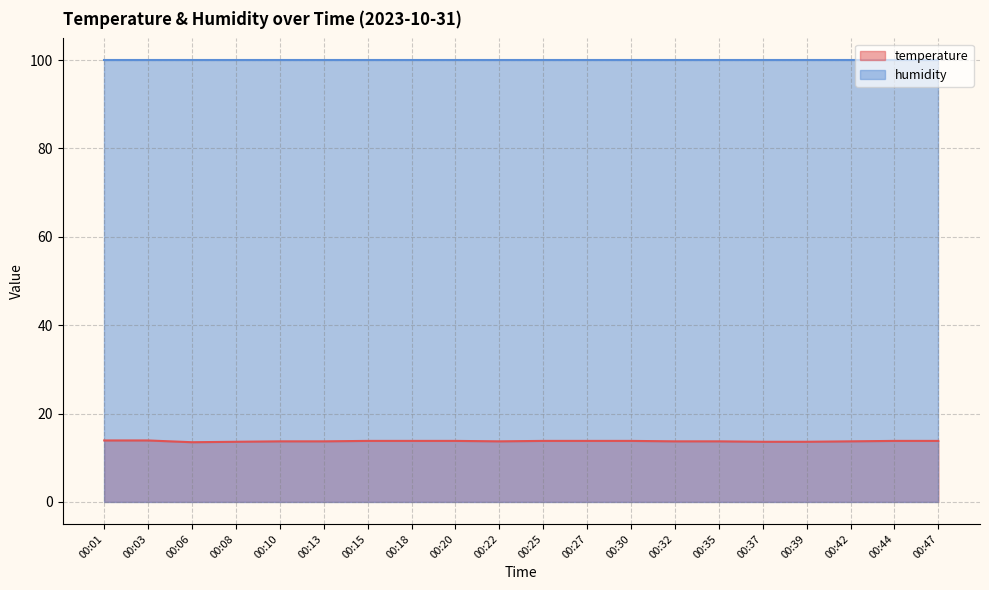

How many points are lower than both their immediate neighbors (excluding endpoints)?

2